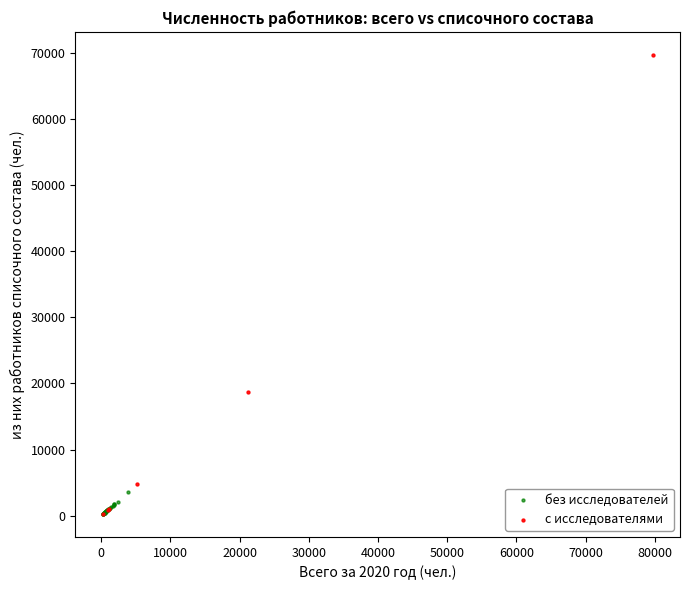

Which series has the widest spread of Y values?

с исследователями